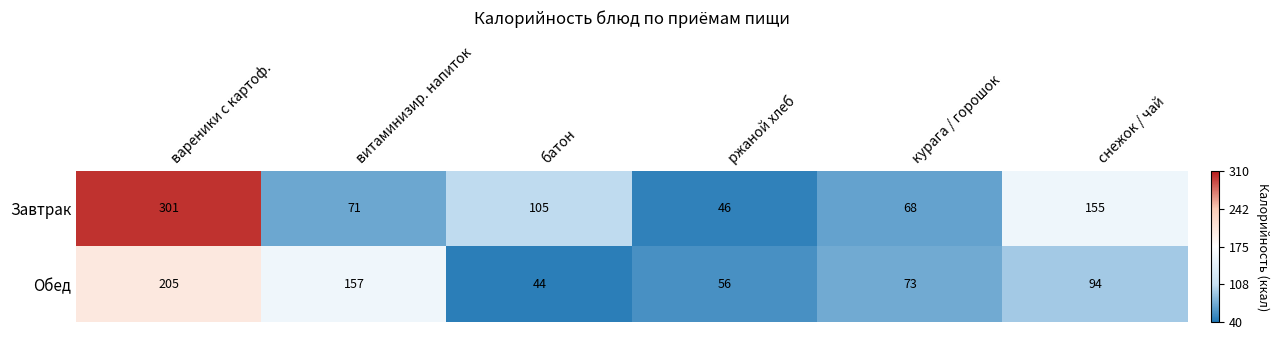

Is it true that Завтрак equals 301 at вареники с картоф.?

True